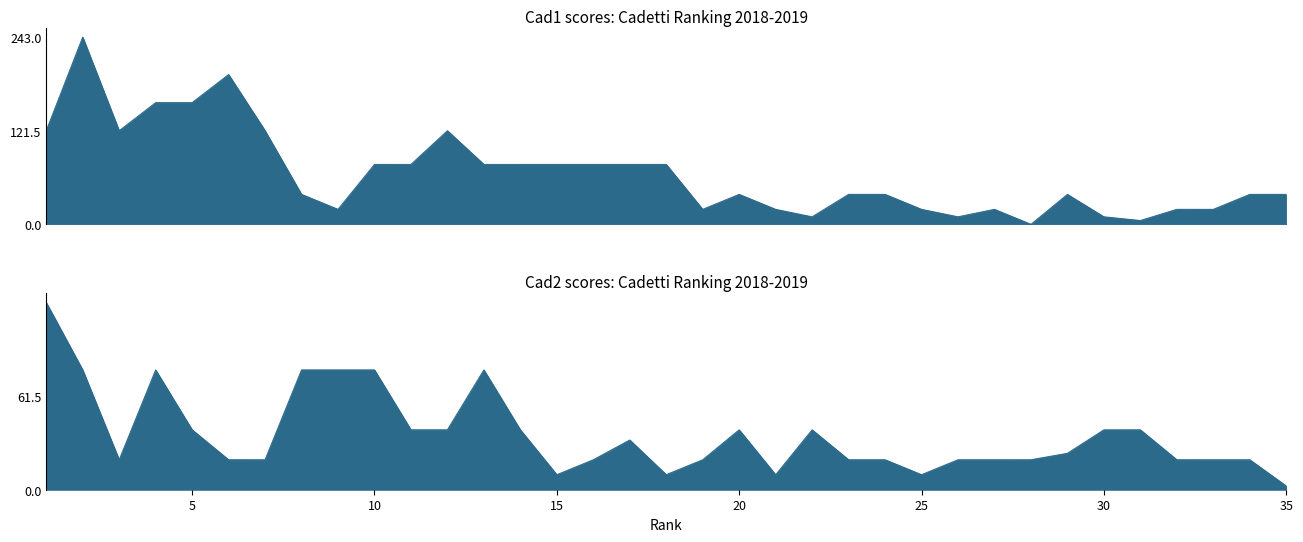

At which category is the sum across all series the highest?

2